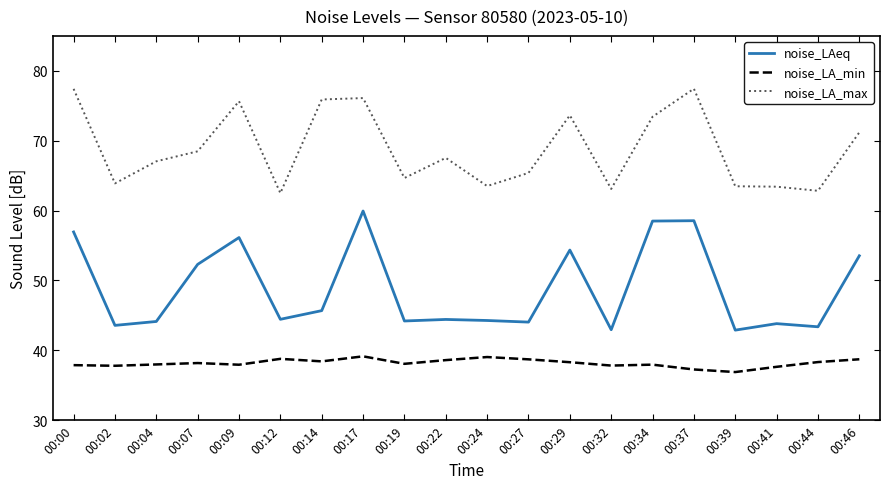

List the series in order of their overall mean, lowest first.

noise_LA_min, noise_LAeq, noise_LA_max